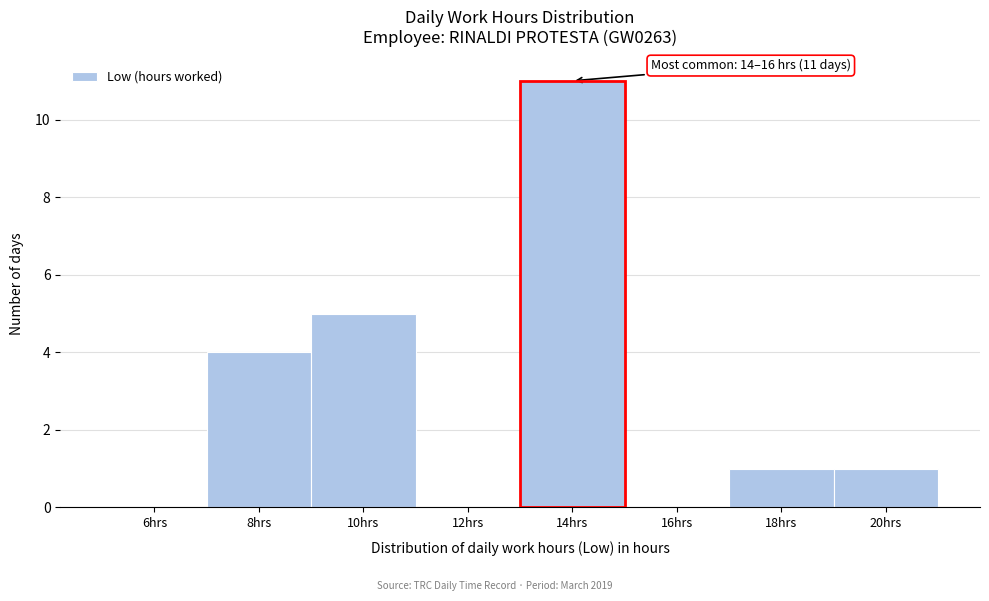

Reading left to right, what are all the values shown in this chart?

6hrs=0	8hrs=4	10hrs=5	12hrs=0	14hrs=11	16hrs=0	18hrs=1	20hrs=1